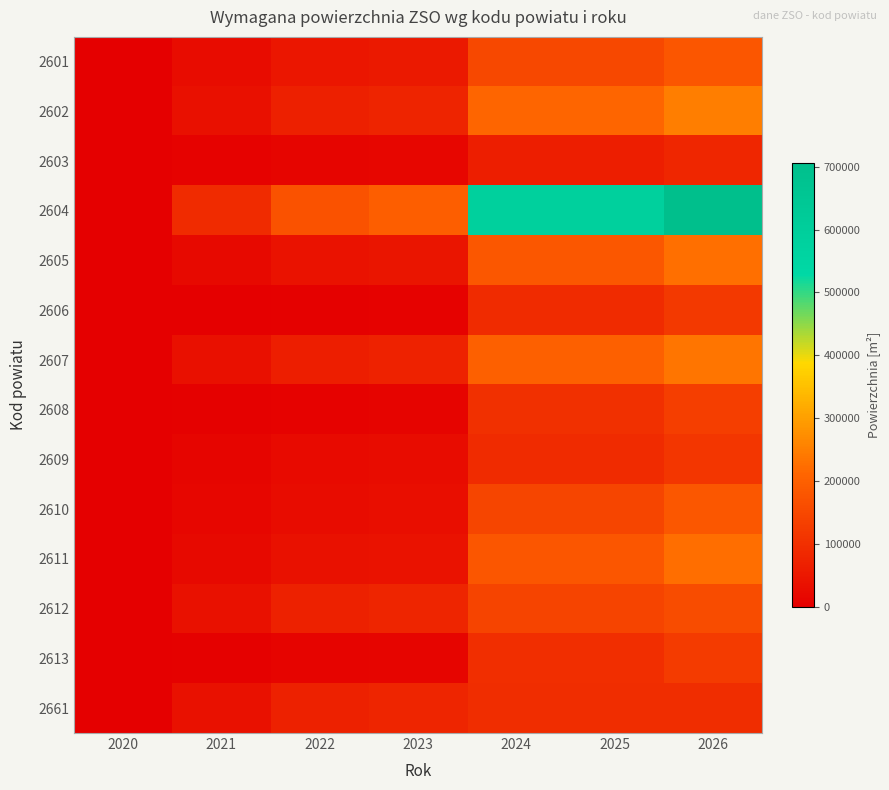

Which series has the largest range (max minus min)?

2604